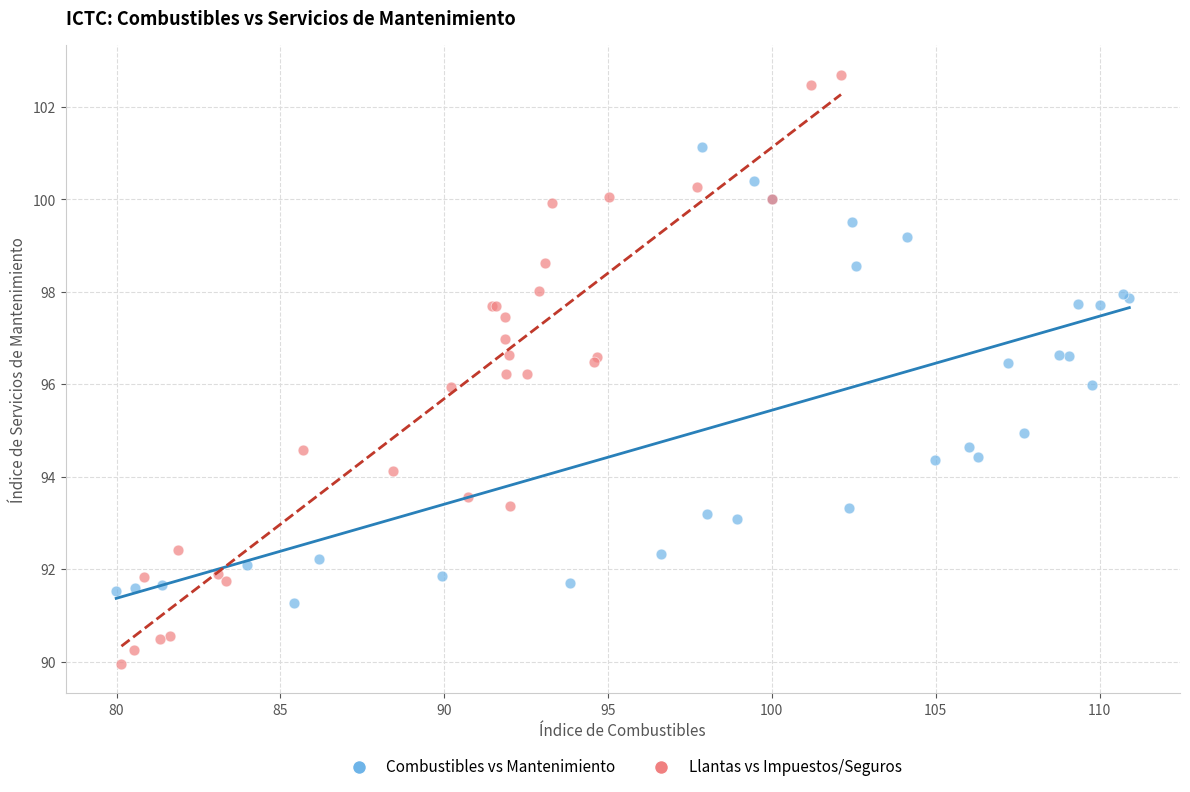

Which series has the largest Y range (max minus min)?

Llantas vs Impuestos/Seguros